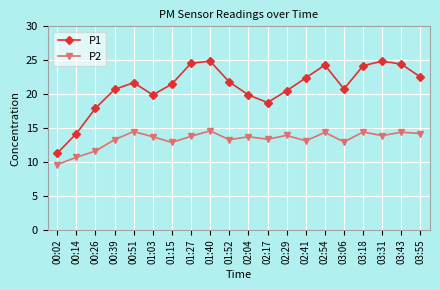

True or false: P1 has more than 1 points higher than both neighbors.

True